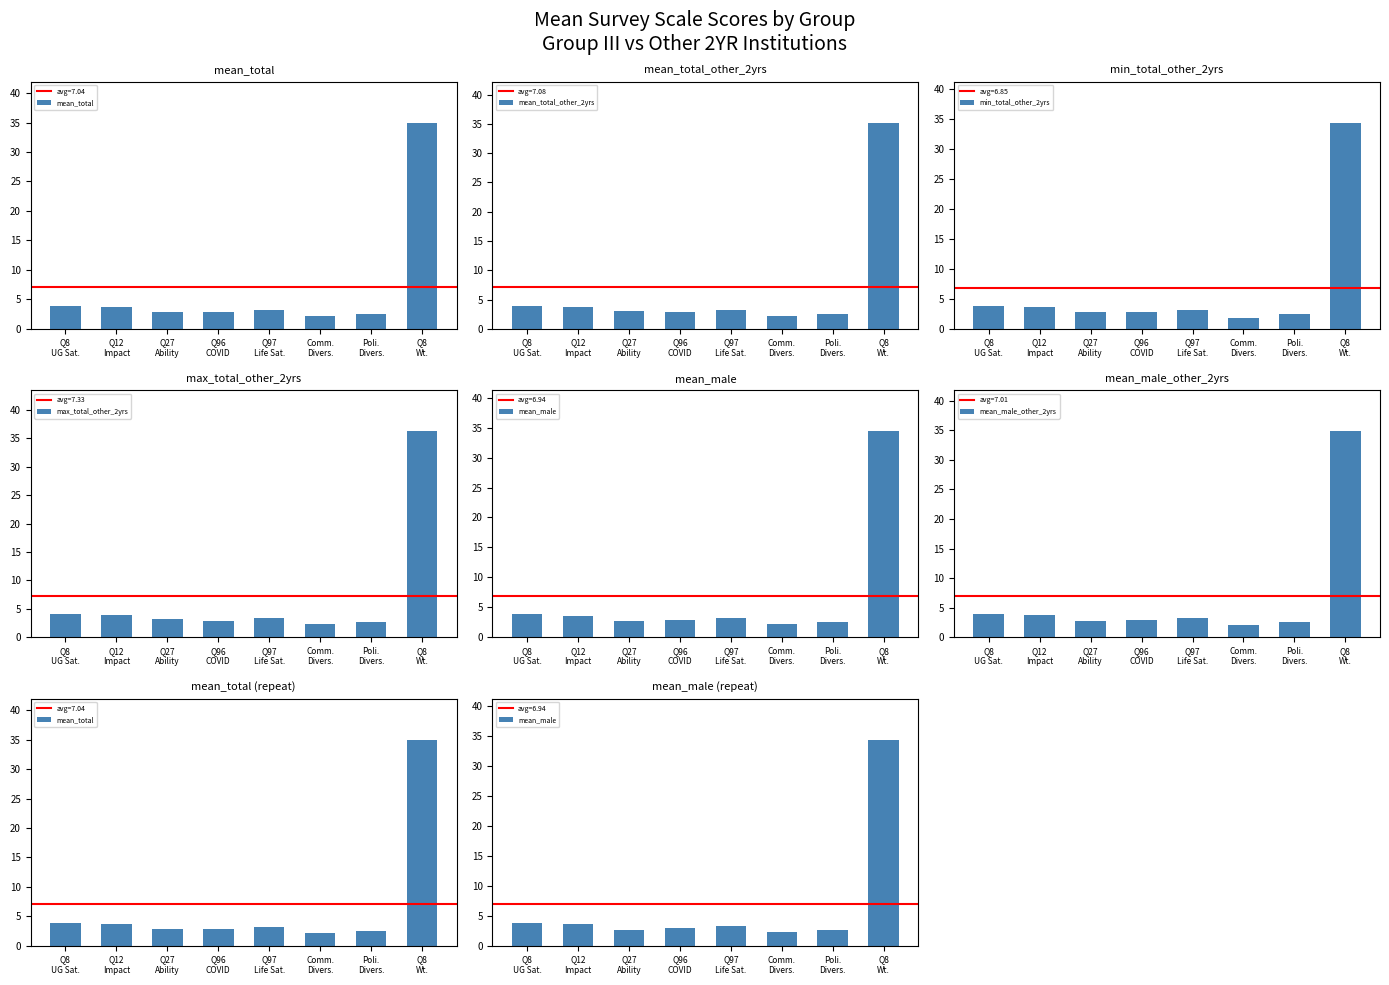

Which category has the highest value across all series?

Q8
Wt.